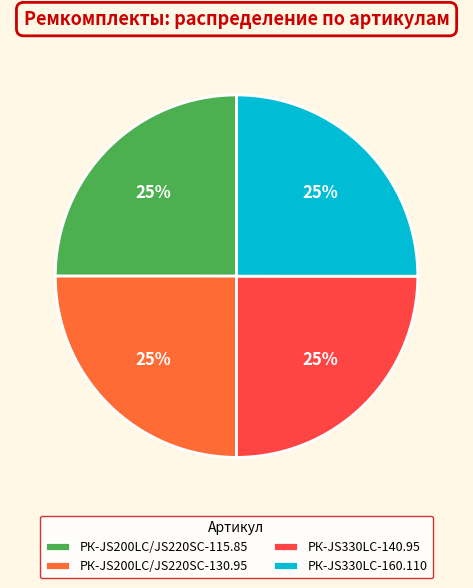

To the nearest percent, what percentage of the pie is РК-JS200LC/JS220SC-130.95?

25%